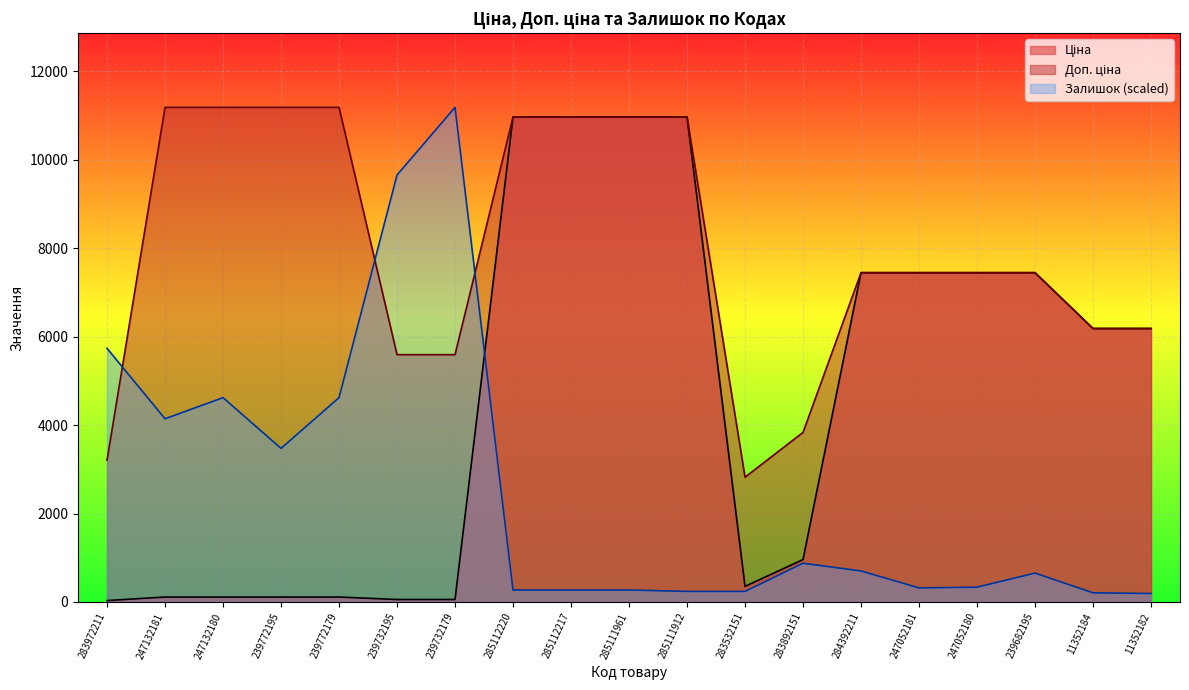

Rank the series by their average value, from highest to lowest.

Доп. ціна, Ціна, Залишок